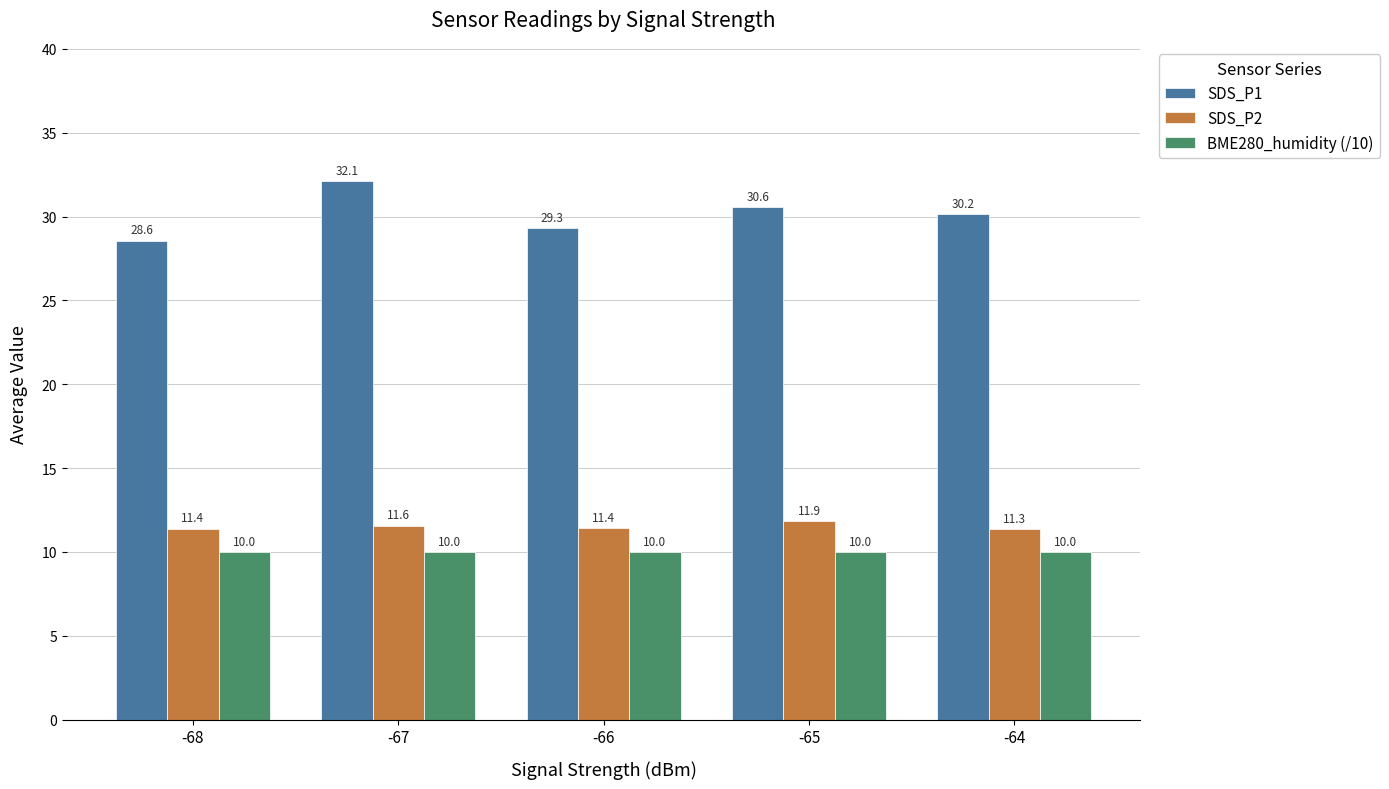

Count the number of data series in this chart.

3